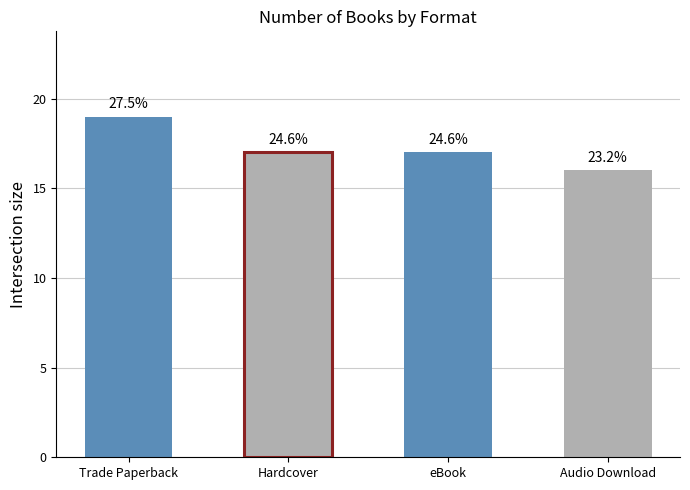

How many values exceed 17?

1